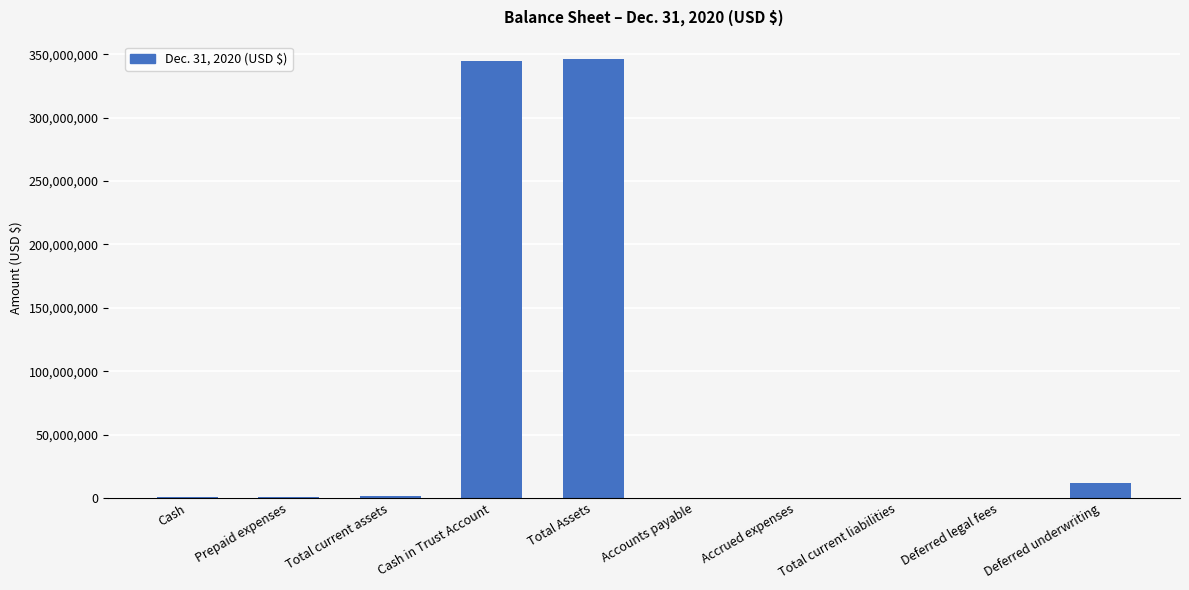

The chart shows a value of 346381148 at Total Assets. True or false?

True